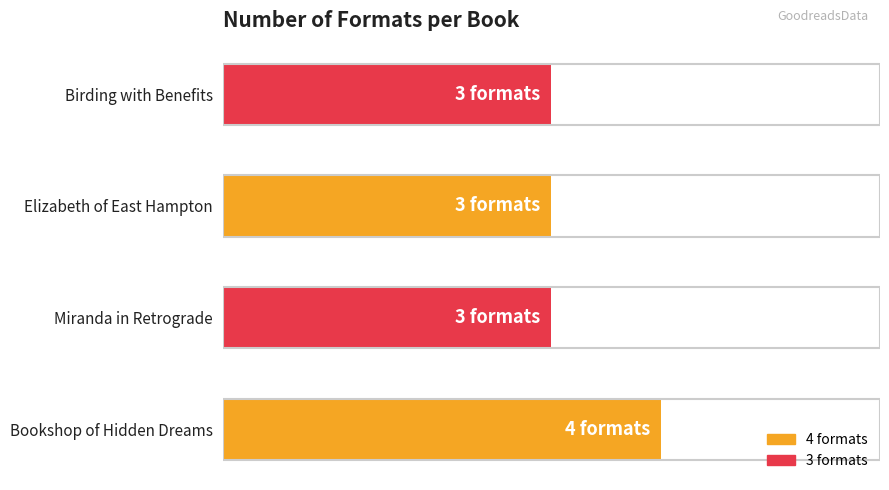

Are the bars horizontal?

Yes